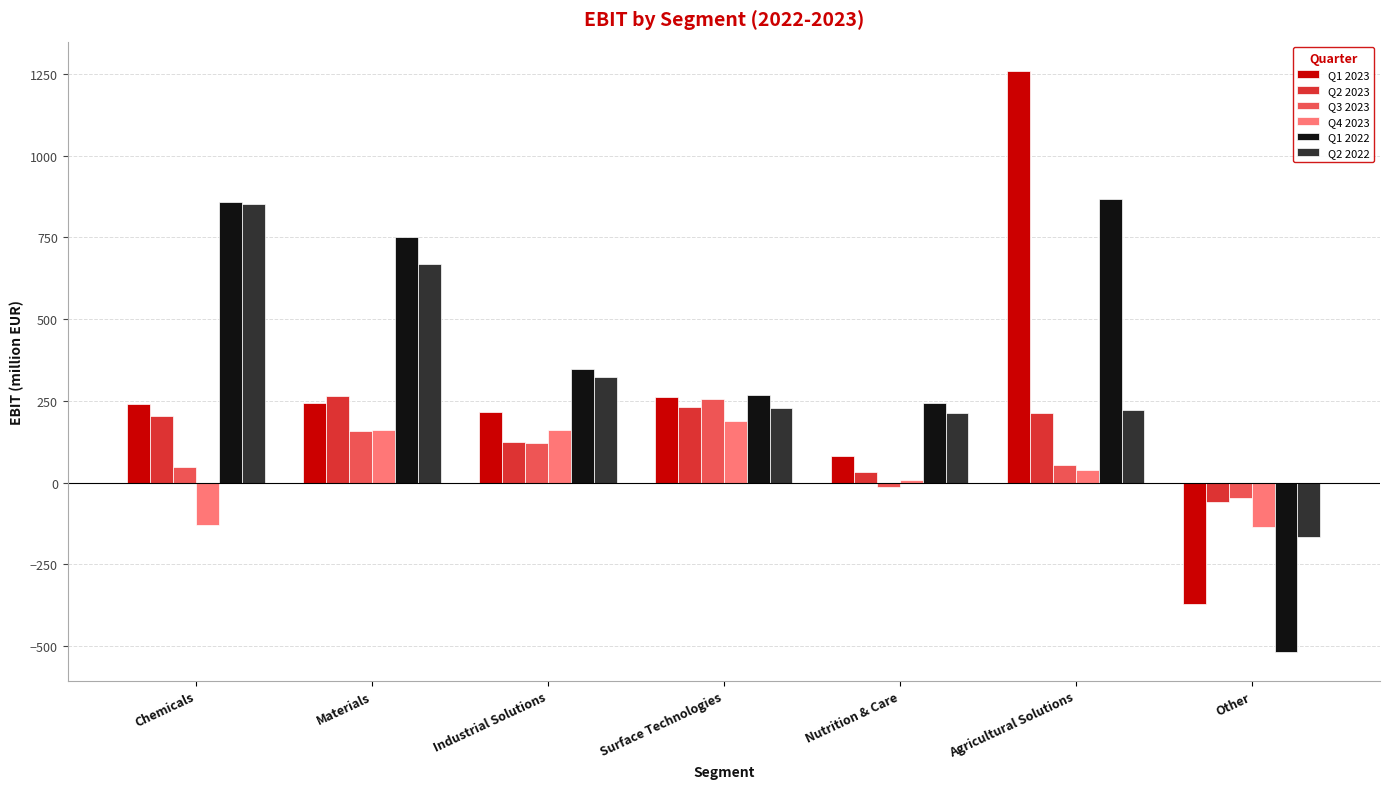

How many data points does each series have?

7